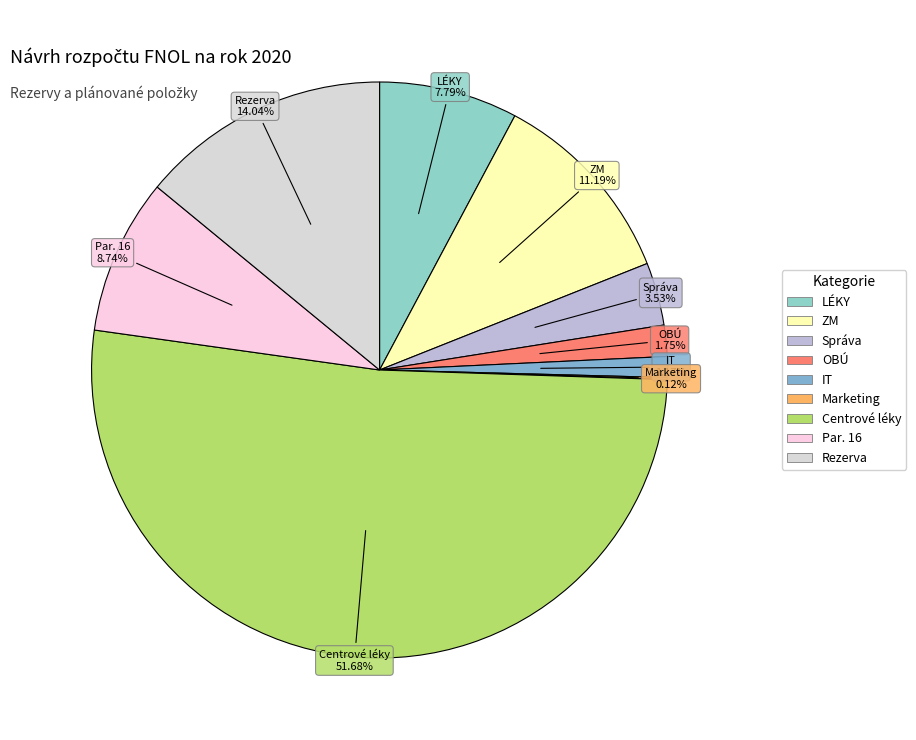

Approximately how many times larger is the value at IT compared to OBÚ?

0.7